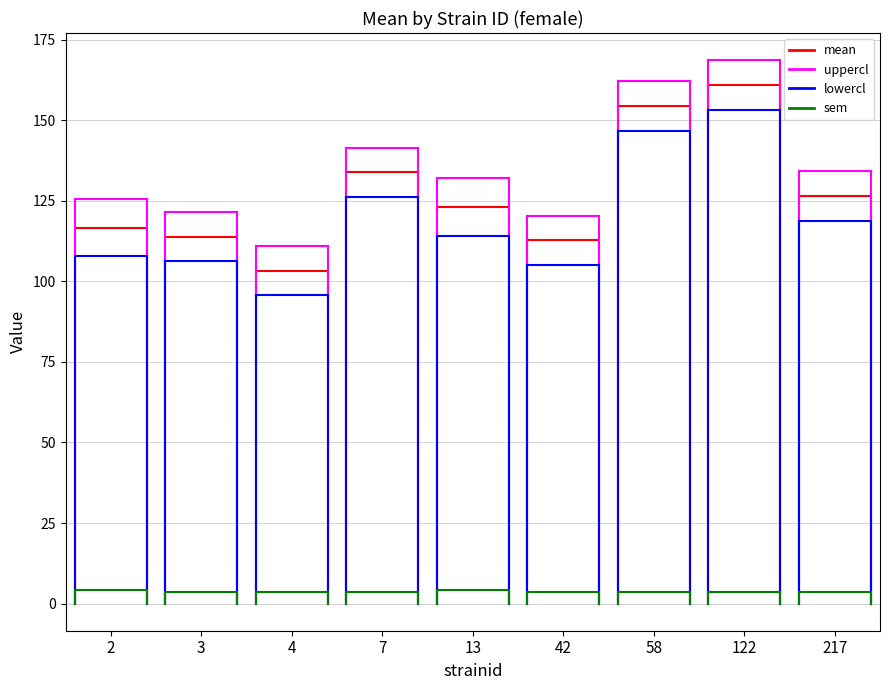

Which category has the highest value in the sem series?

2